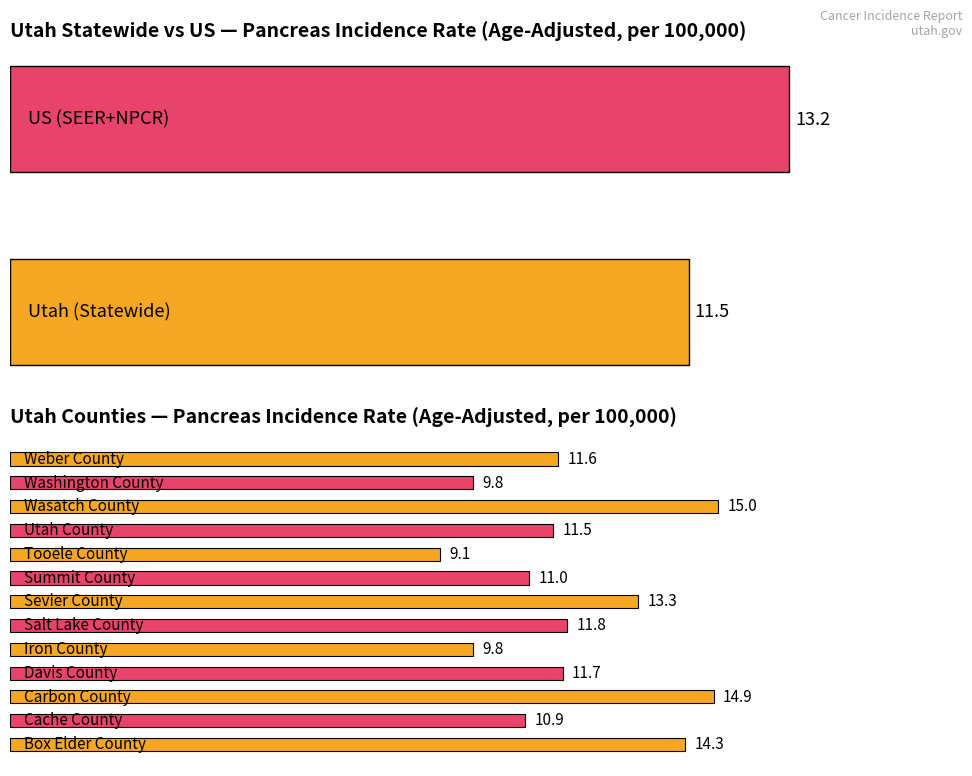

What is the average value?

11.9